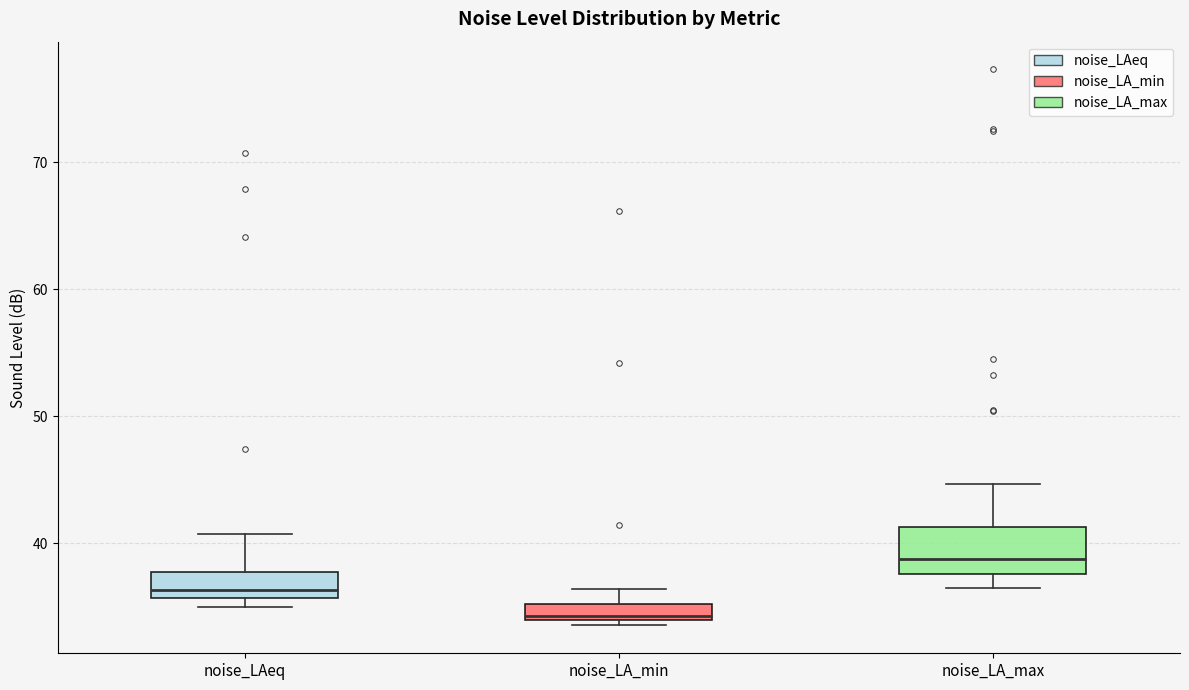

Where does the median line of the box for noise_LA_max sit on the y-axis? The values are not printed on the chart, so give them approximately, as read against the axis.

39